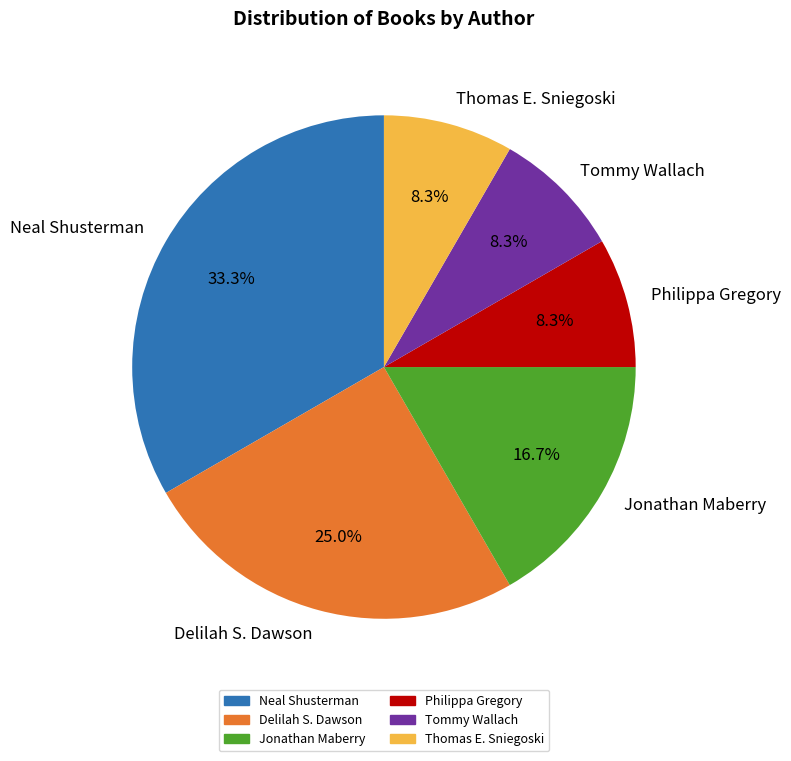

Is Jonathan Maberry the majority of the pie?

No